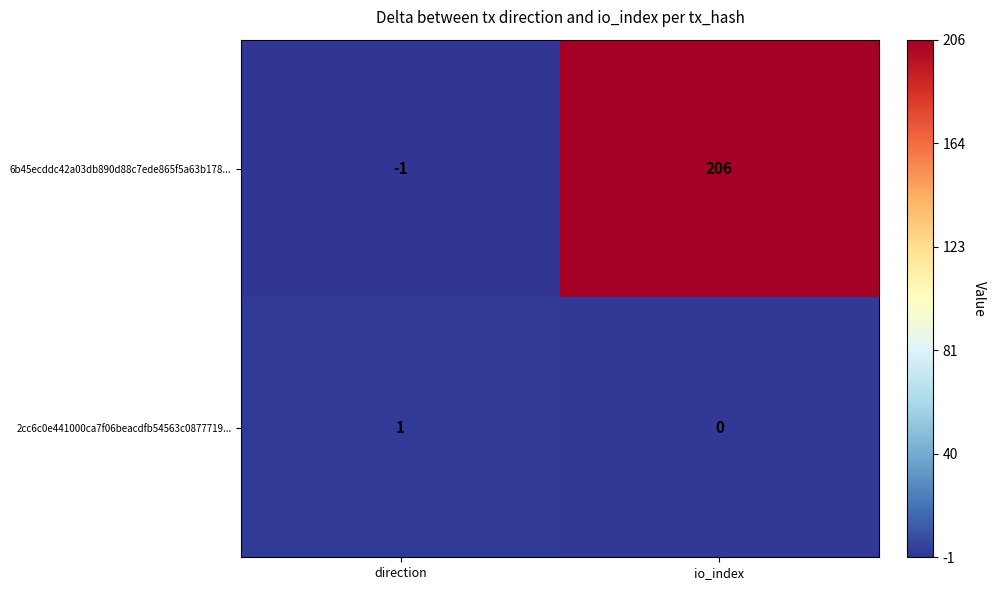

What is the sum of the 6b45ecddc42a03db890d88c7ede865f5a63b178... values at io_index and direction?

205